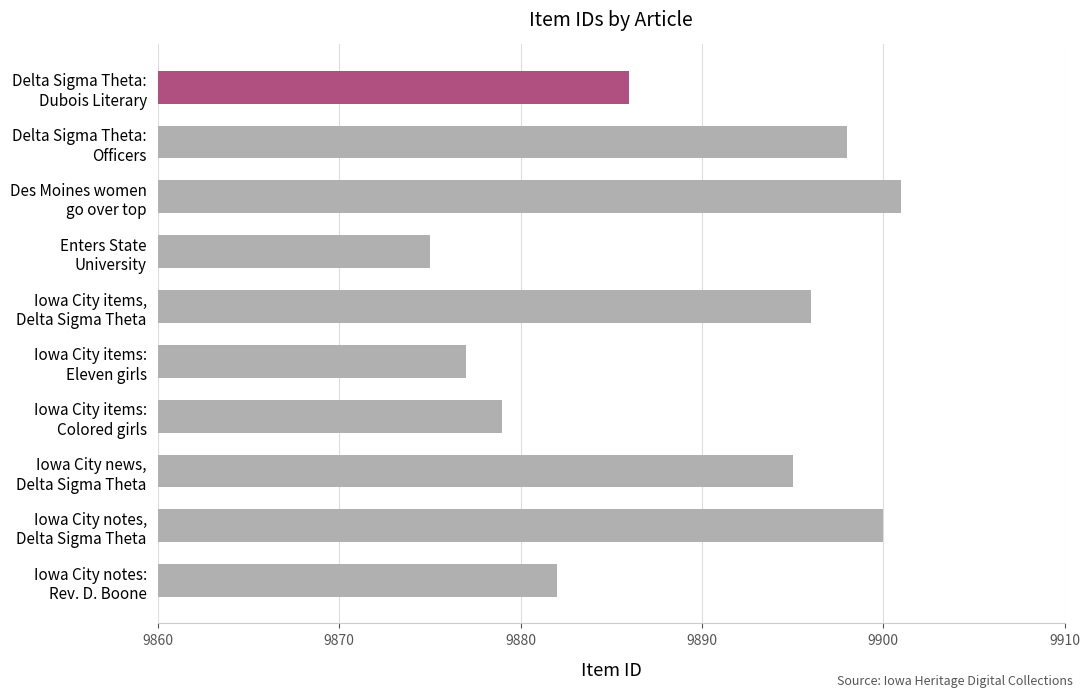

What is the sum of all values?

98889